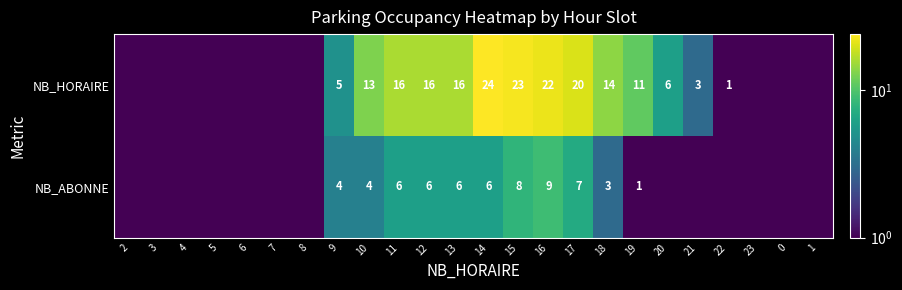

What is the total value across all series at 12?

22.0